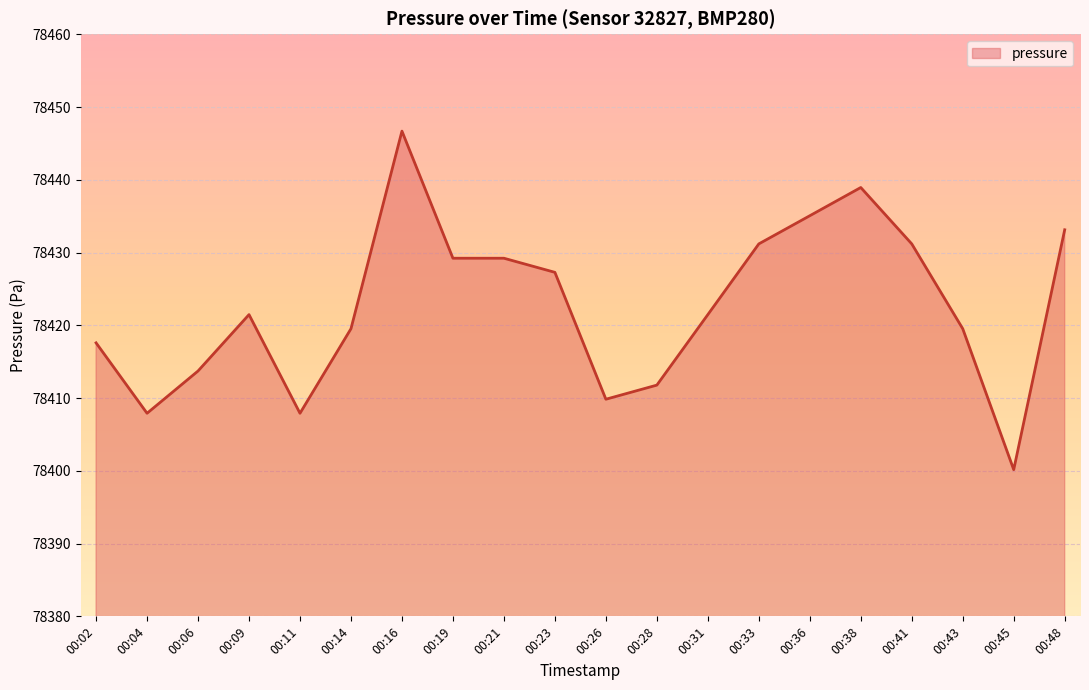

What is the maximum value shown in the chart?

78446.7